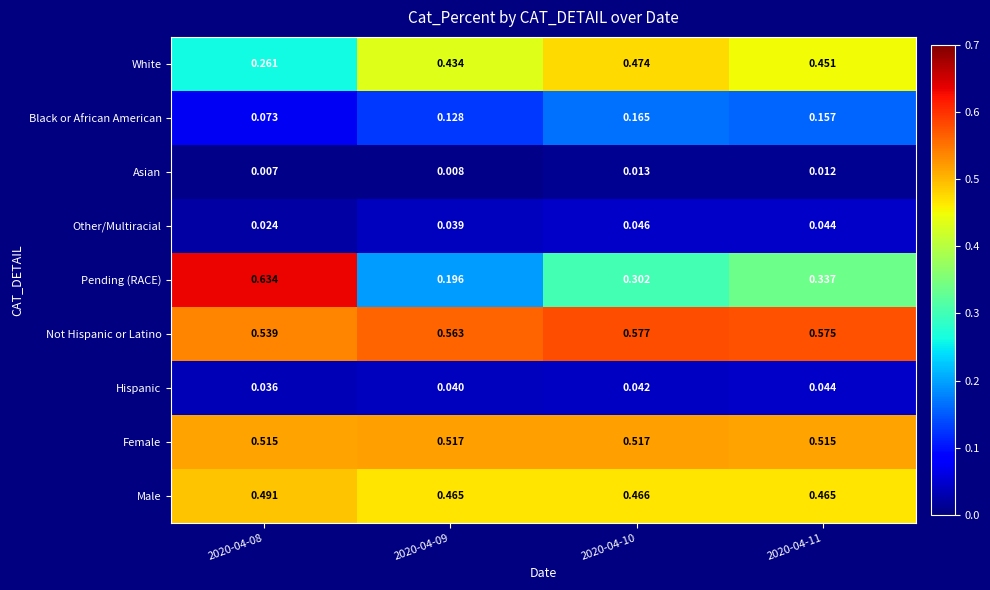

At 2020-04-08, list the series in order from largest to smallest.

Pending (RACE), Not Hispanic or Latino, Female, Male, White, Black or African American, Hispanic, Other/Multiracial, Asian